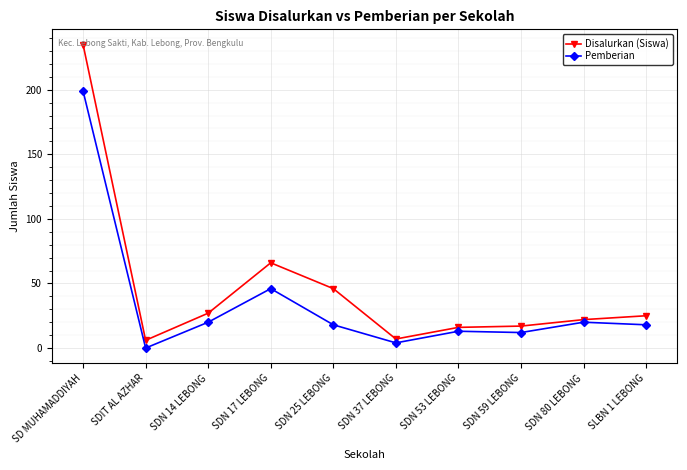

Count the number of categories in the chart.

10